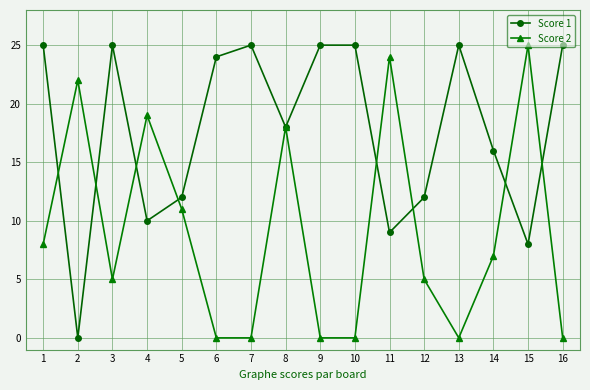

Does the chart have visible grid lines?

Yes